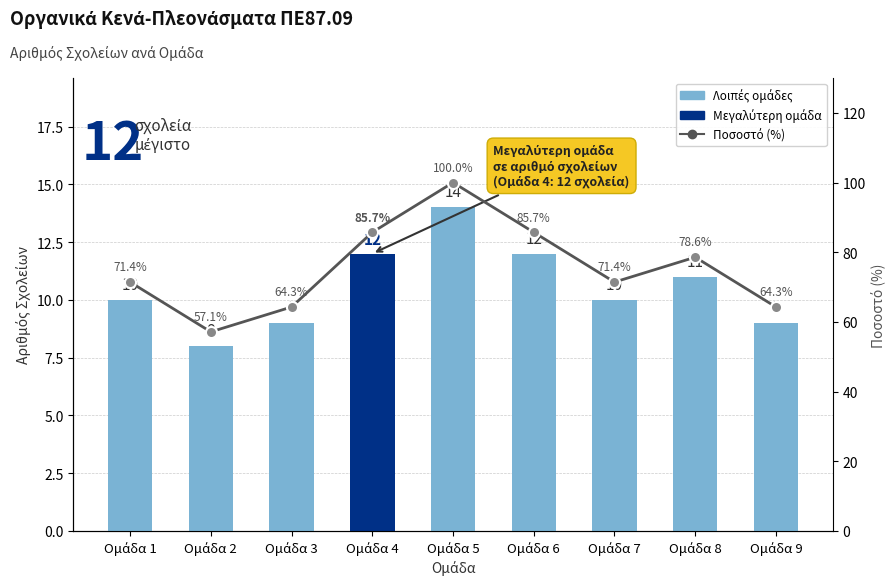

What is the value of the Αριθμός Σχολείων ανά Ομάδα bar at the 9th from the left?

9.0